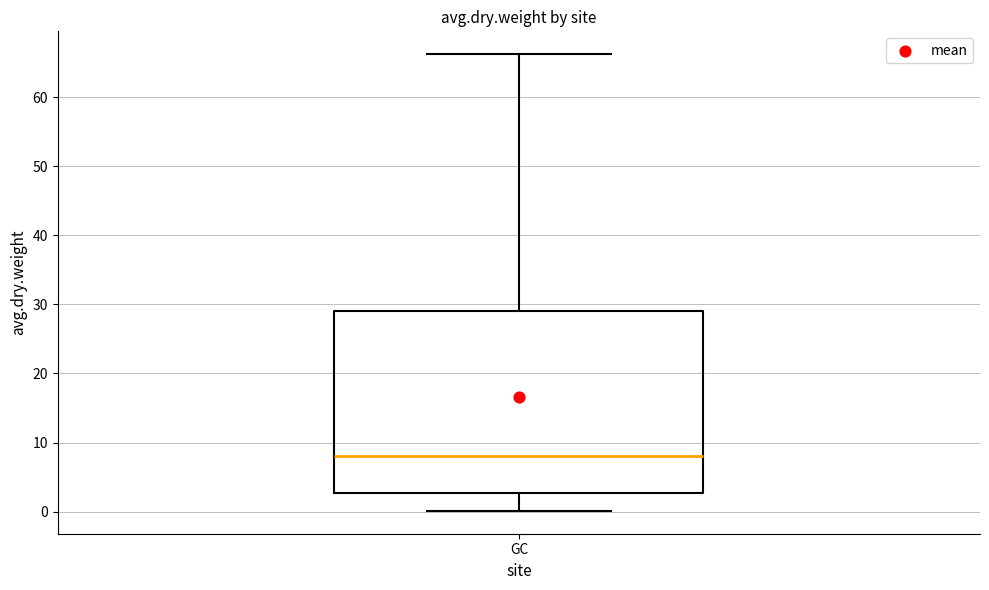

Where does the upper whisker of the box for GC end on the y-axis? The values are not printed on the chart, so give them approximately, as read against the axis.

66